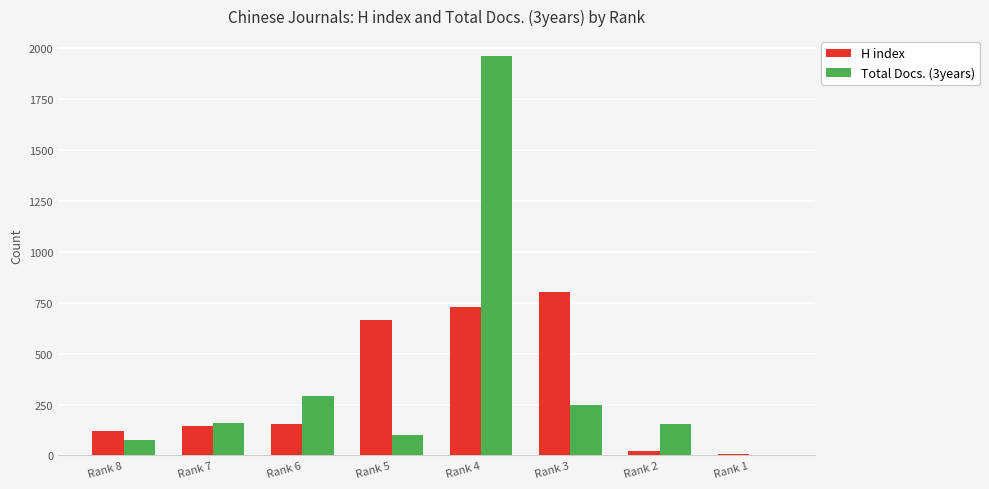

How many distinct data groups are displayed?

2